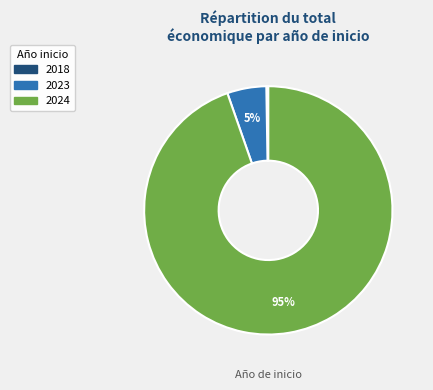

Is there a majority slice in this chart?

Yes